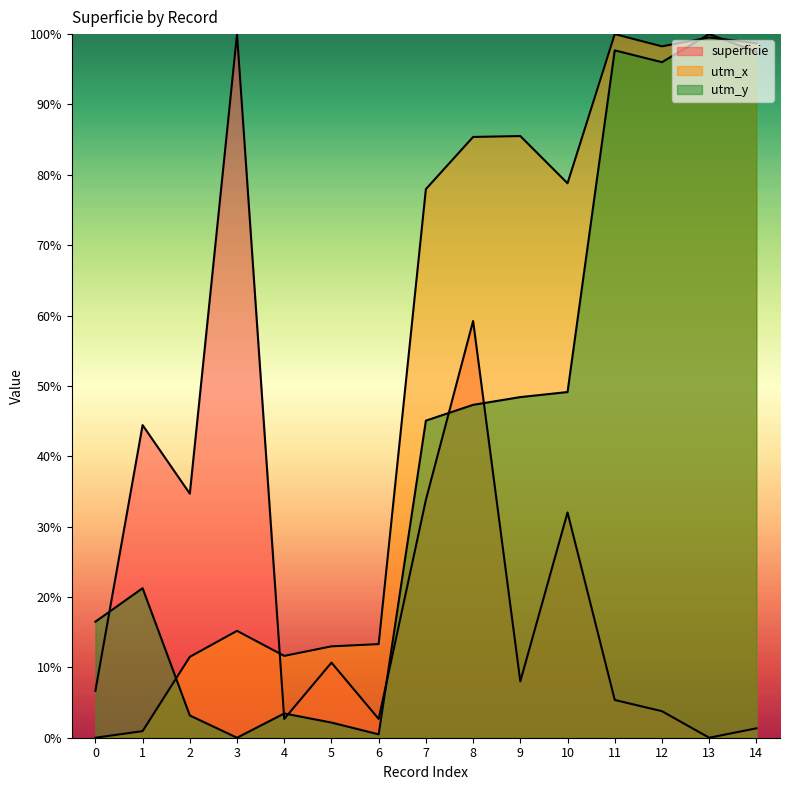

Rank the series by their average value, from lowest to highest.

superficie, utm_y_norm, utm_x_norm